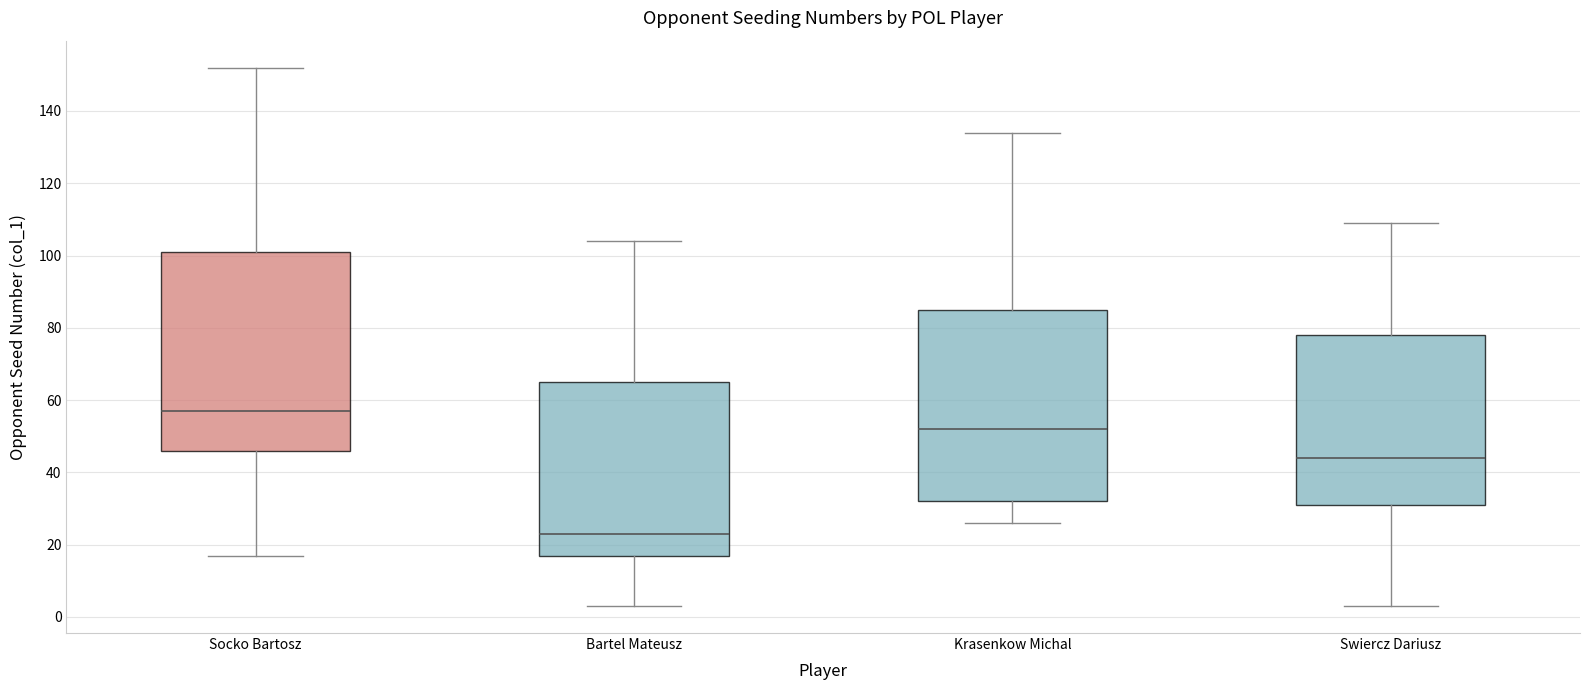

Comparing the boxes themselves (not the whiskers), which one is the tallest?

Socko Bartosz